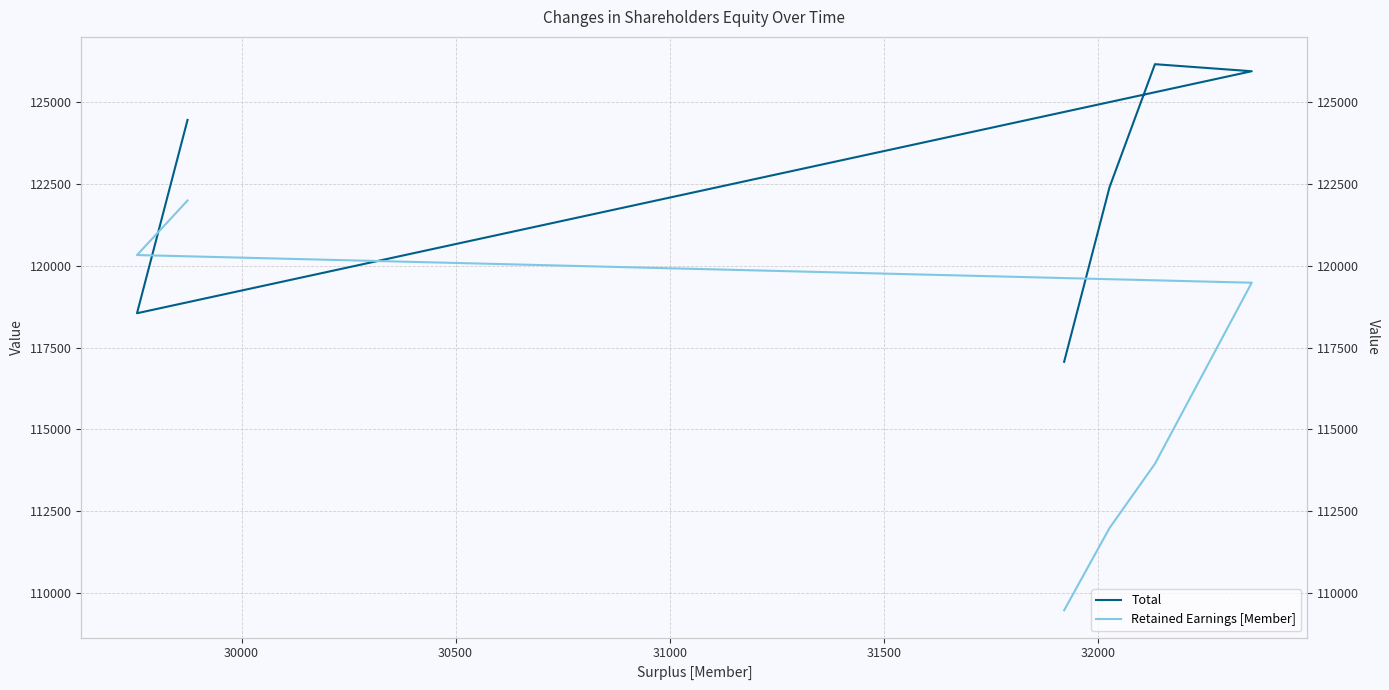

What is the approximate value of Retained Earnings [Member] at 31000?

119481